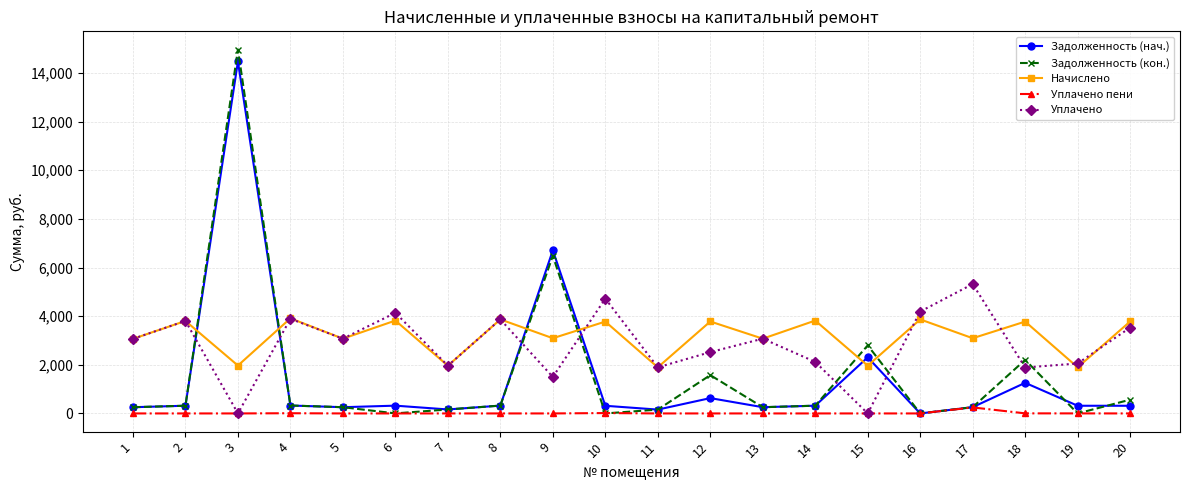

True or false: Начислено has more than 0 interior local peaks.

True